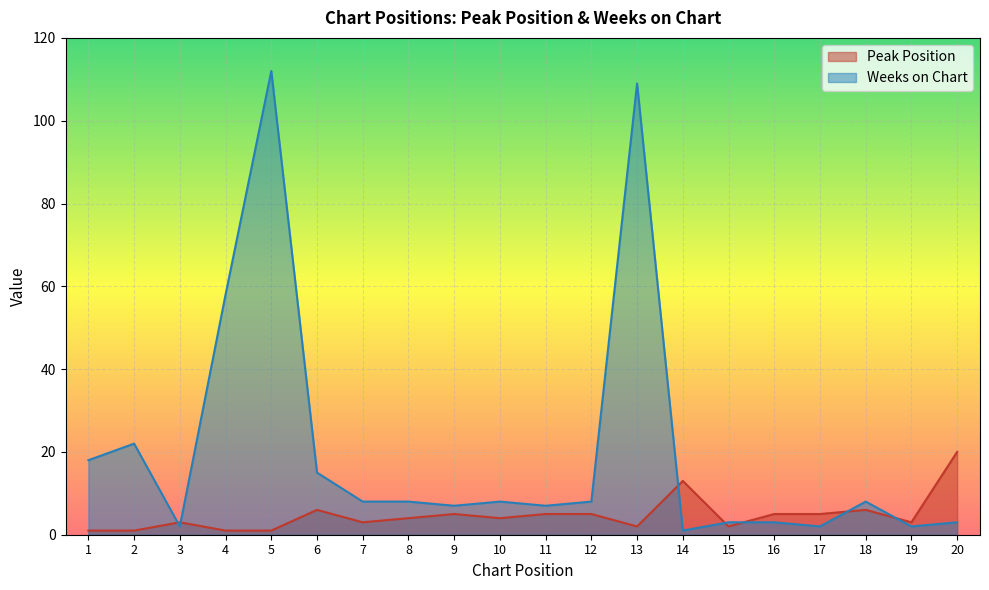

How many lines are shown in the chart?

2